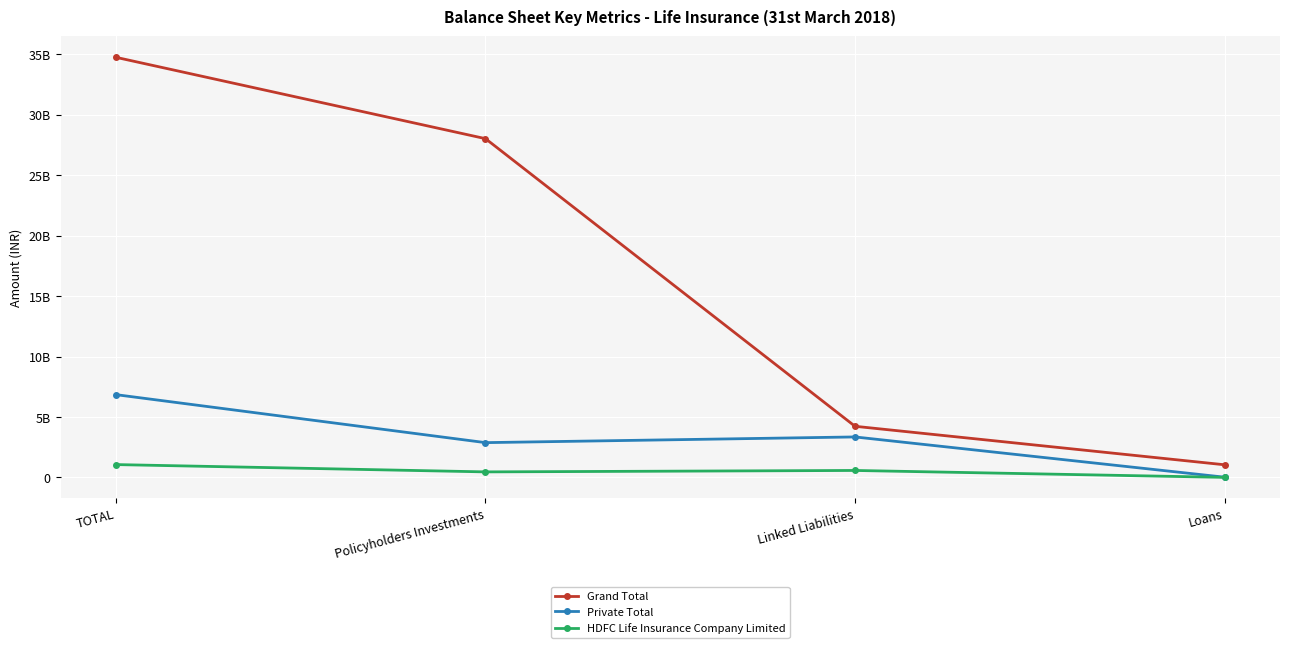

Reading left to right, list all the values displayed in this chart.

Grand Total: 34761255929	28029997264	4227014601	1042319825
Private Total: 6845103831	2874501593	3345678768	14821792
HDFC Life Insurance Company Limited: 1058350679	453471355	571853931	187391